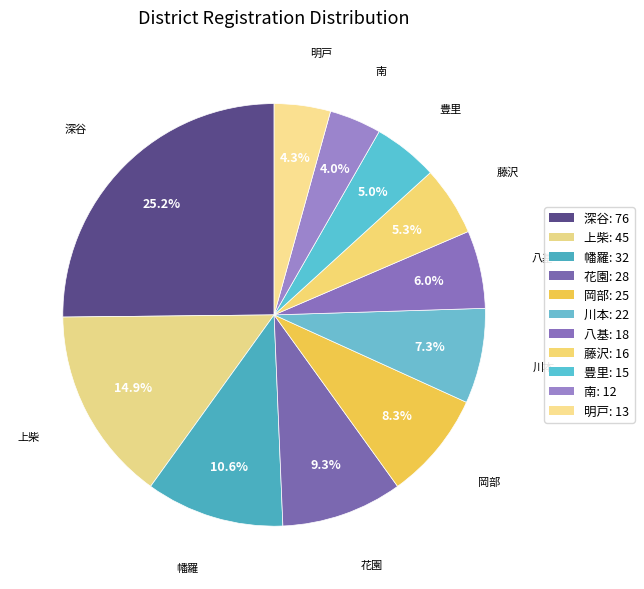

What percentage is NOT represented by 明戸?

95.7%